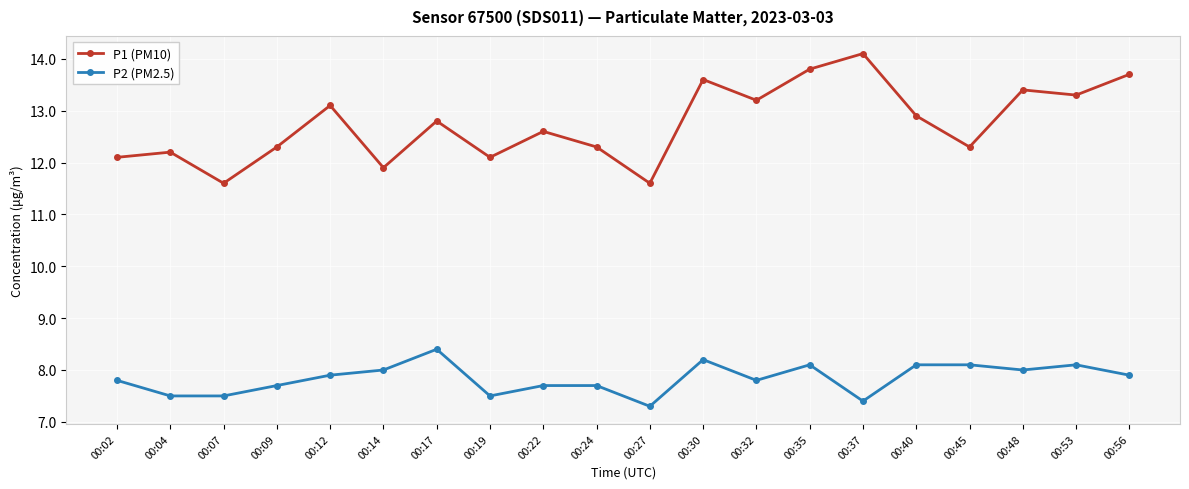

True or false: P2 (PM2.5) and P1 (PM10) intersect in this chart.

False